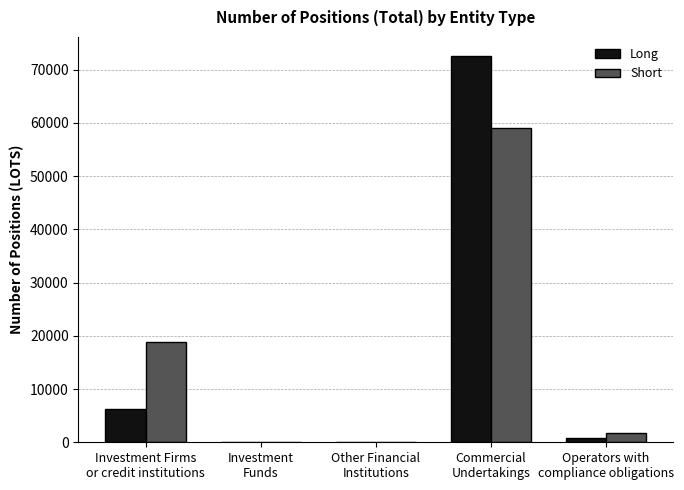

What is the sum of all Short values?

79704